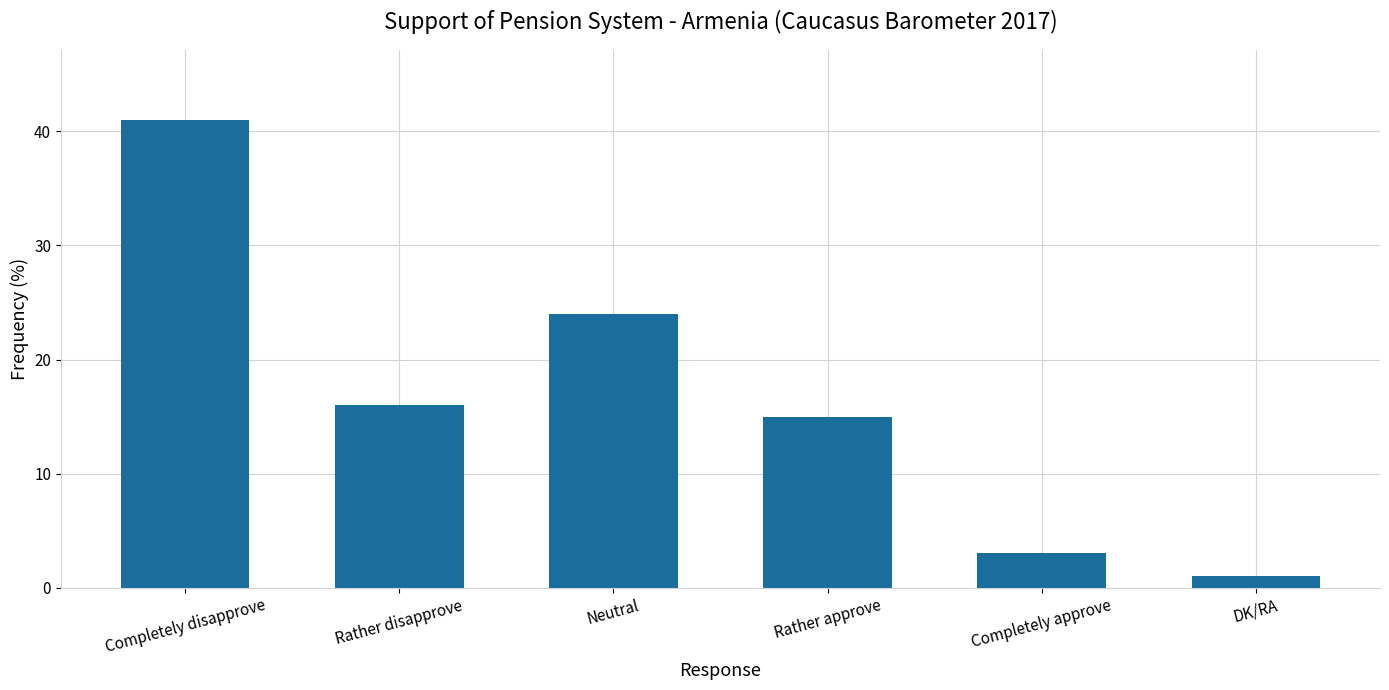

What is the approximate value at Neutral?

24